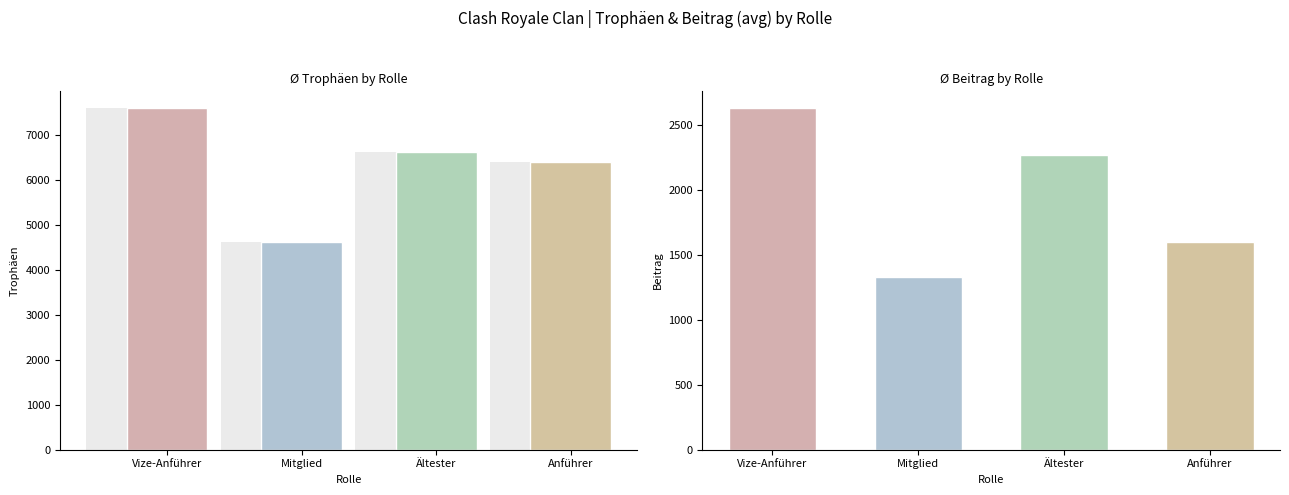

Reading left to right, list all the values displayed in this chart.

Trophäen (avg): Vize-Anführer=7580.5	Mitglied=4612.5	Ältester=6614.7	Anführer=6387.0
Beitrag (avg): Vize-Anführer=2626.2	Mitglied=1327.0	Ältester=2264.2	Anführer=1596.0